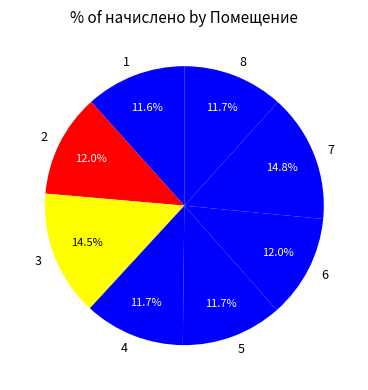

How many slices are in this pie chart?

8